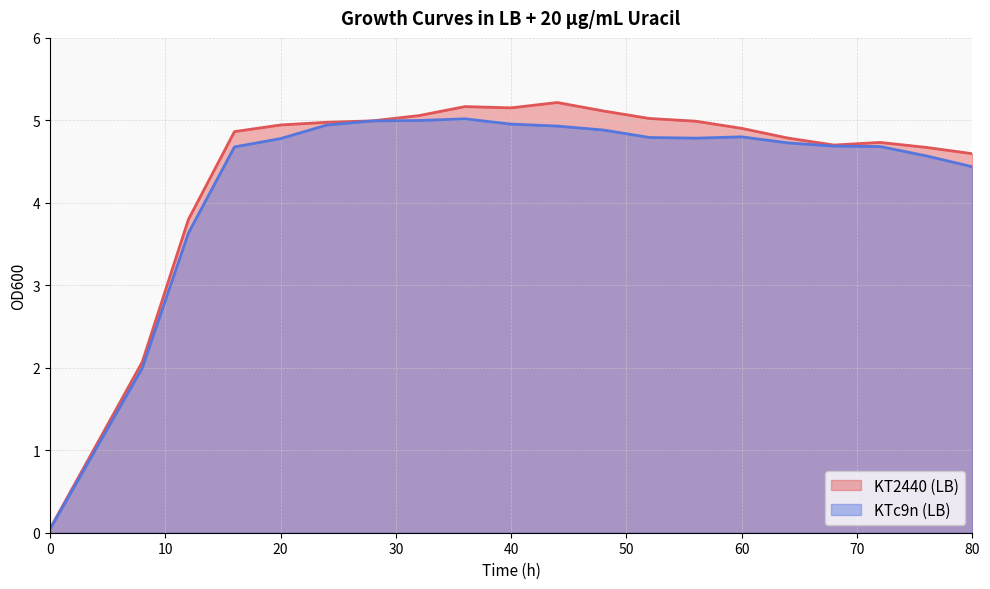

Which series changed the most between 24 and 72?

KTc9n (LB)